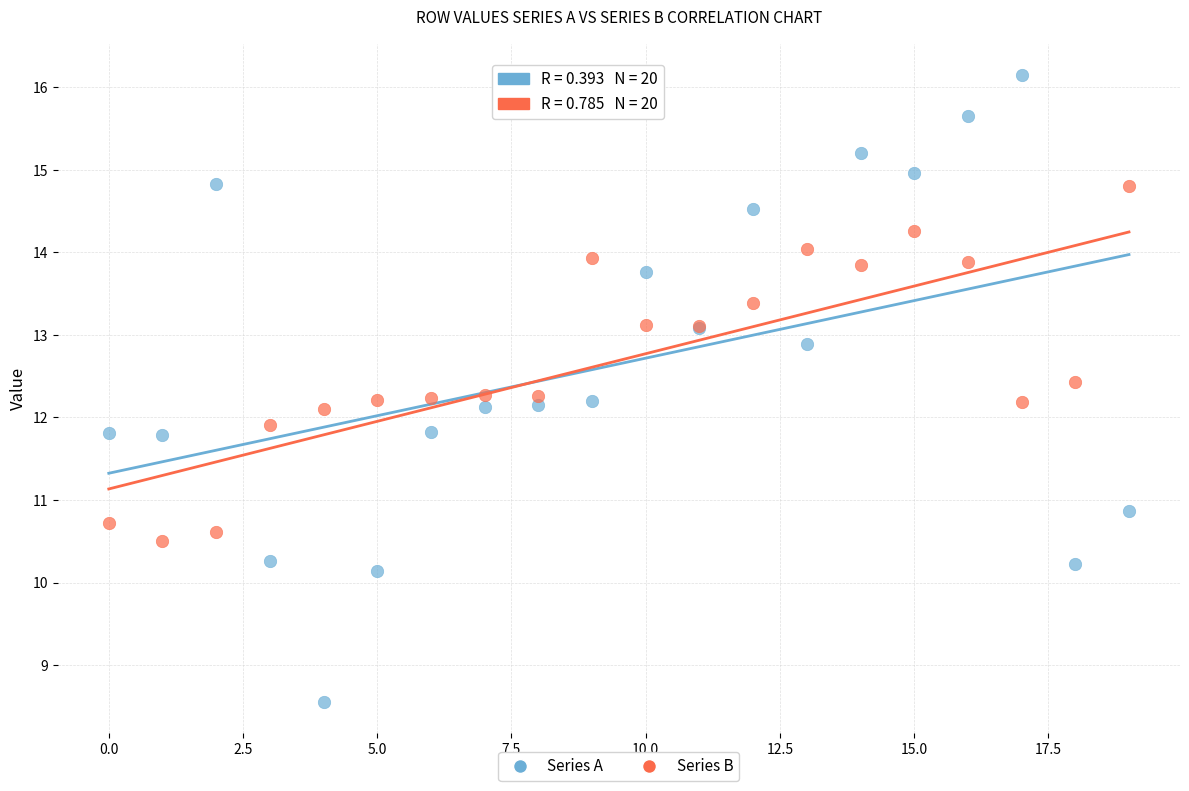

Which series has the widest spread of Y values?

Series A